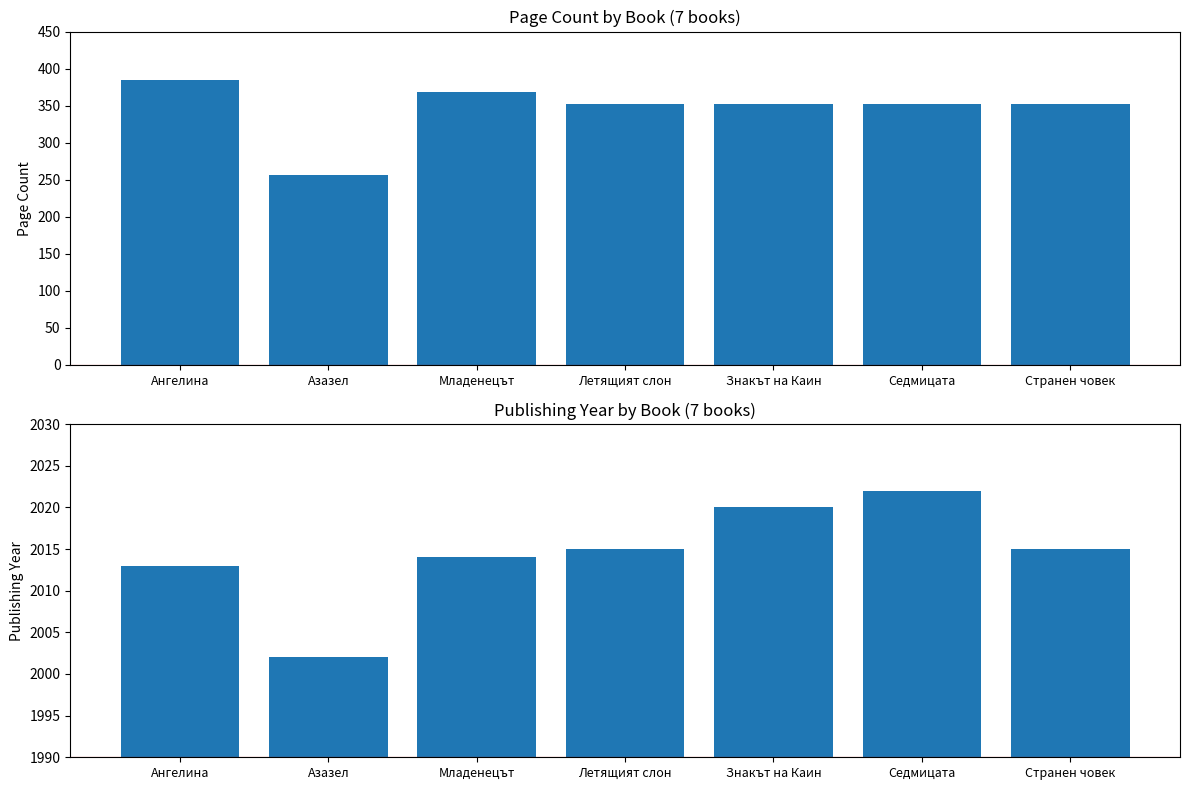

What is the difference between the highest and lowest values at Младенецът?

1646